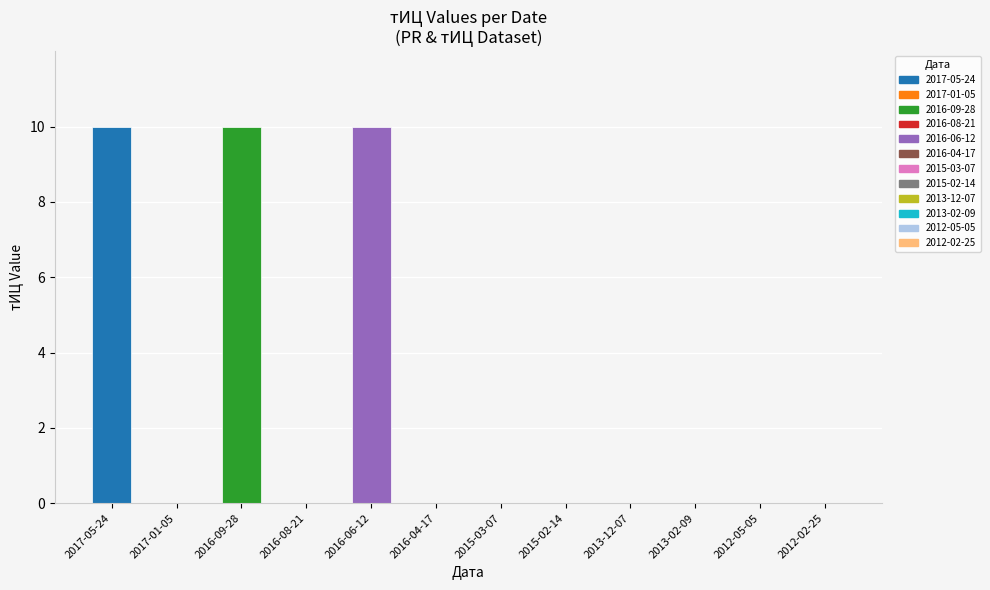

Is it true that the value at 2016-04-17 is -7?

False